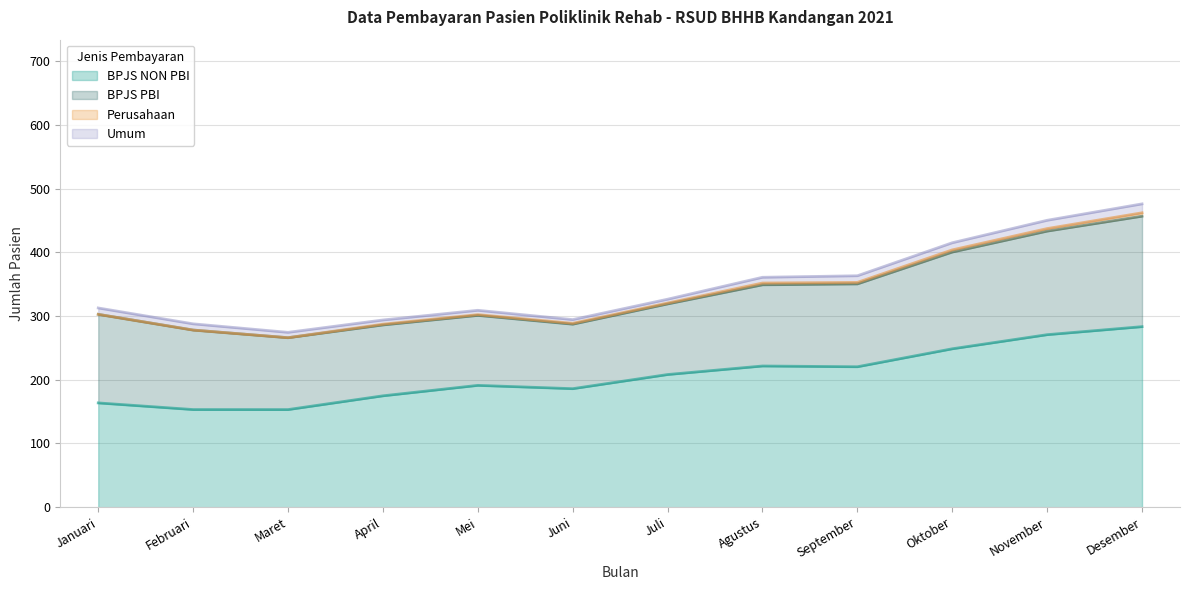

What is the lowest value of the BPJS NON PBI series?

153.2